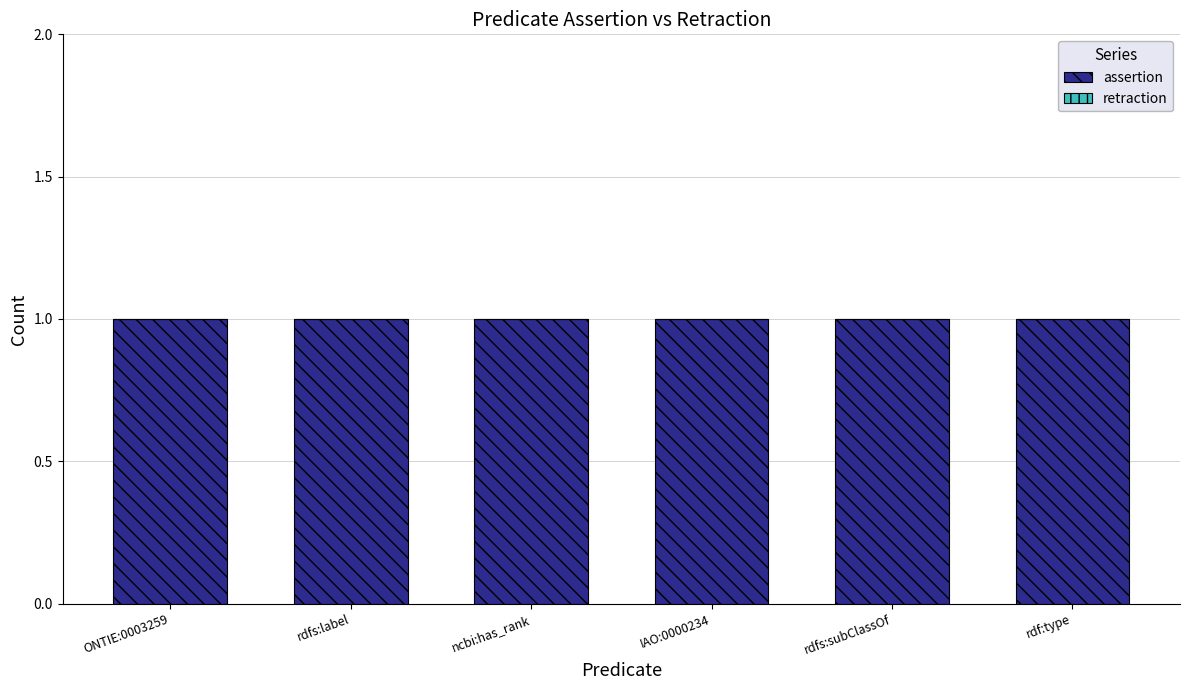

Reading right to left, list all the values displayed in this chart.

assertion: 1	1	1	1	1	1
retraction: 0	0	0	0	0	0